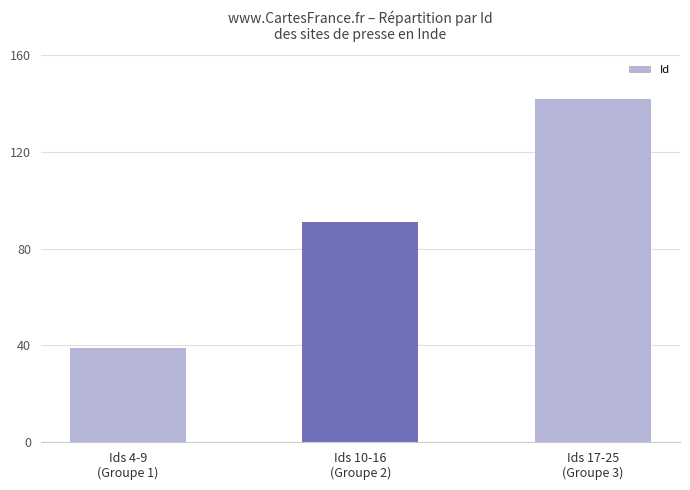

What is the greatest value displayed?

142